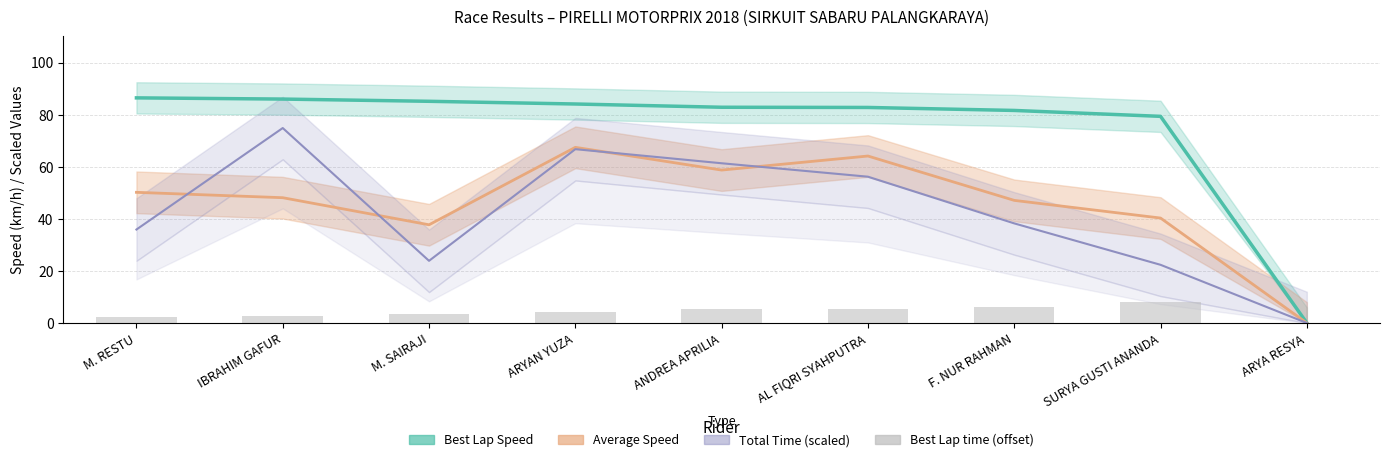

At how many categories does at least one series exceed 65?

8